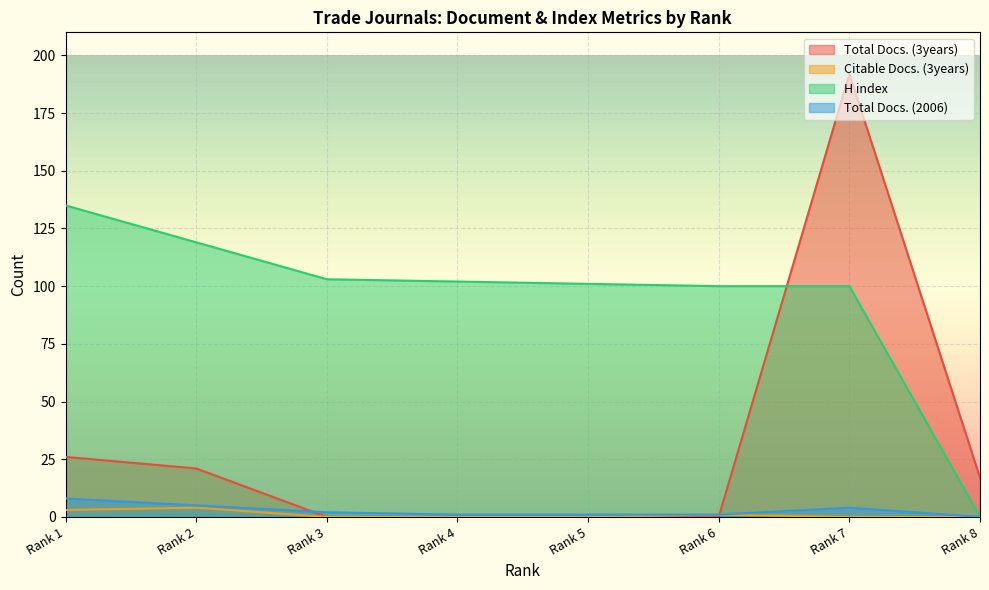

True or false: Total Docs. (2006) and Total Docs. (3years) intersect in this chart.

True